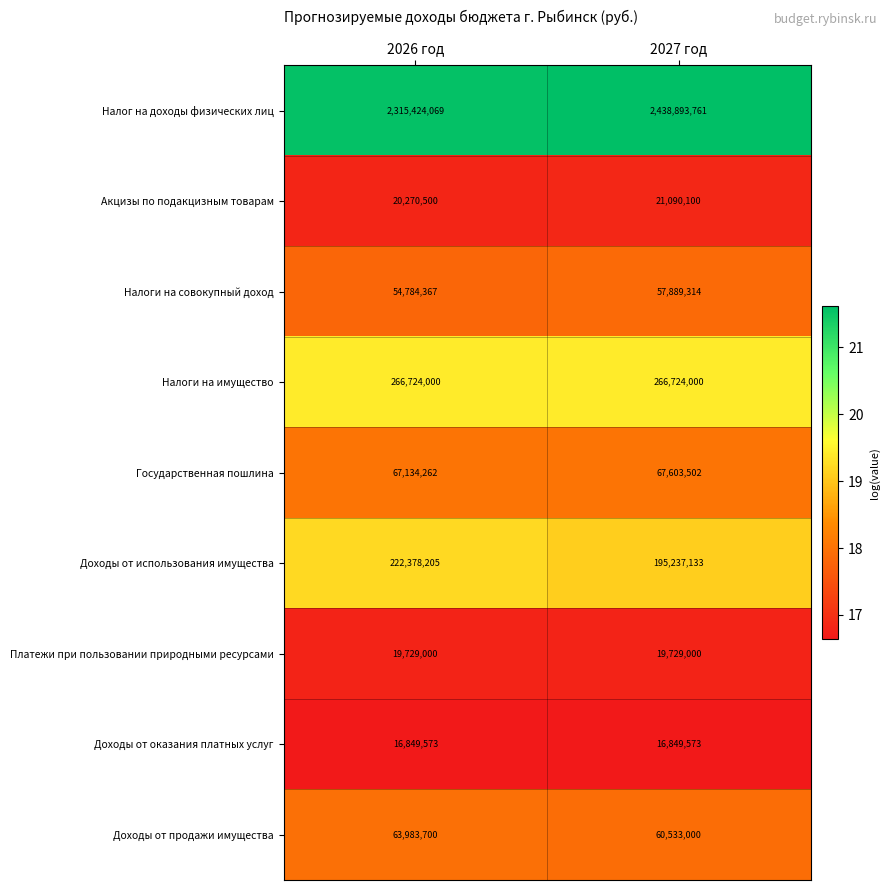

Which label corresponds to the largest value in the chart?

2027 год